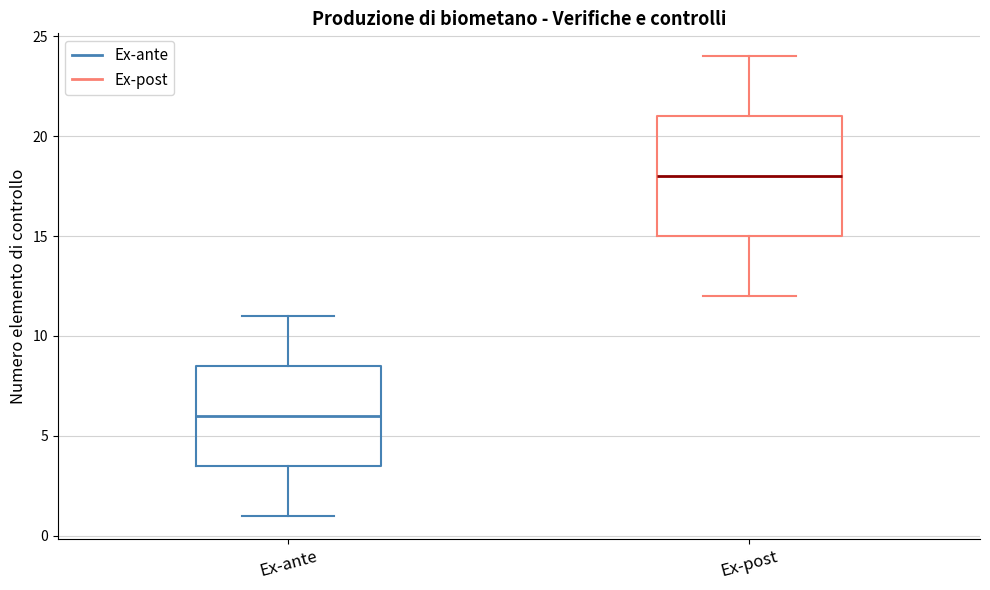

Comparing the boxes themselves (not the whiskers), which one is the tallest?

Ex-post